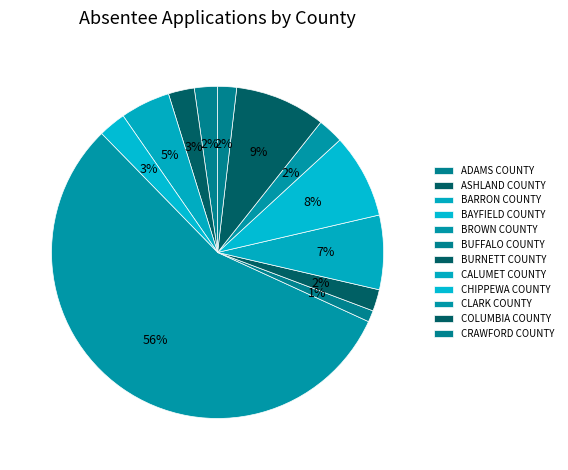

What portion of the pie excludes BARRON COUNTY?

95.2%